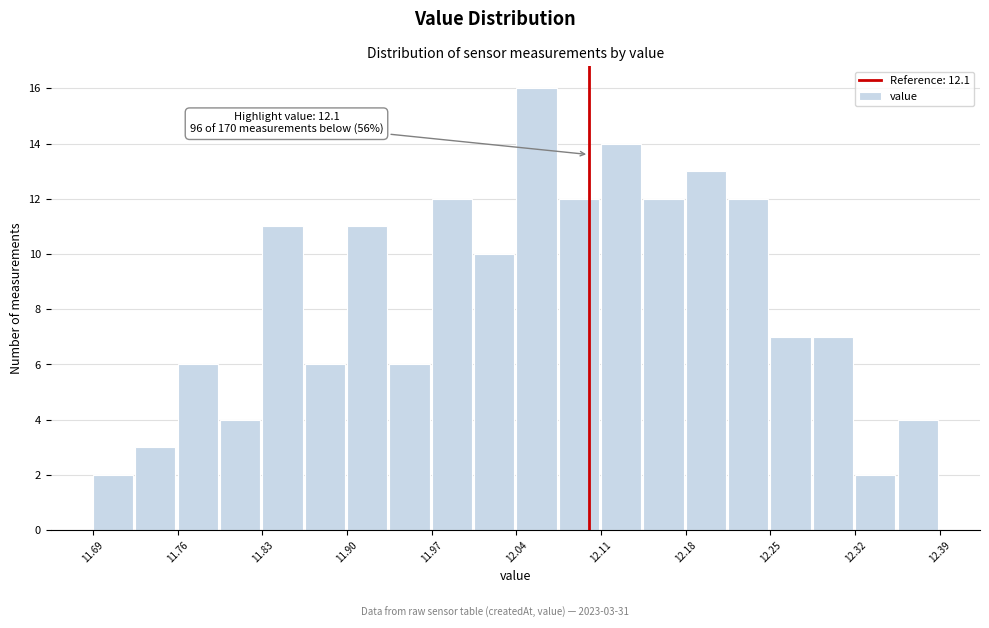

Read against the x-axis, roughly where is the centre of the tallest bar?

12.06